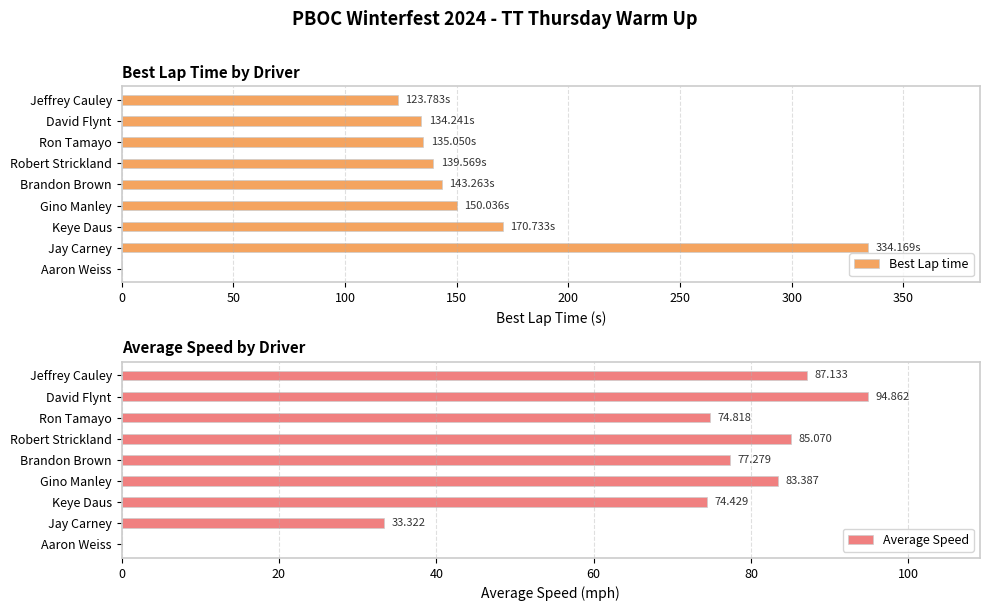

What is the sum of all Best Lap time values?

1330.8